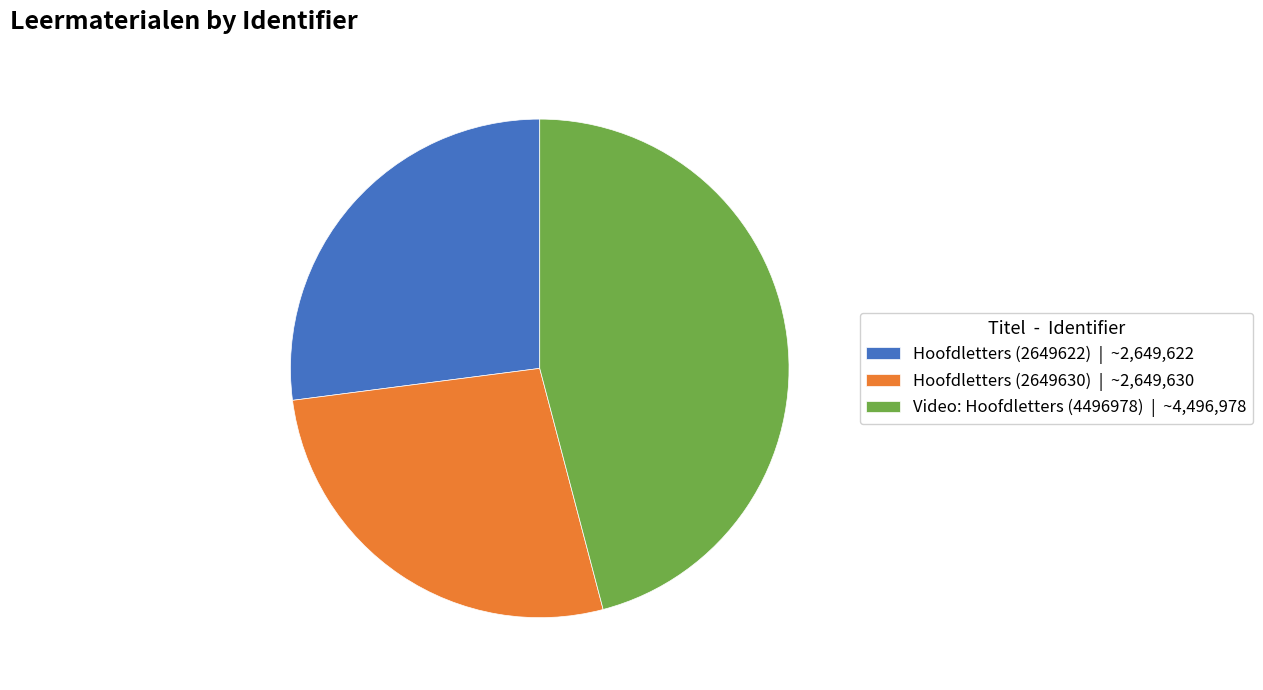

Is there a majority slice in this chart?

No